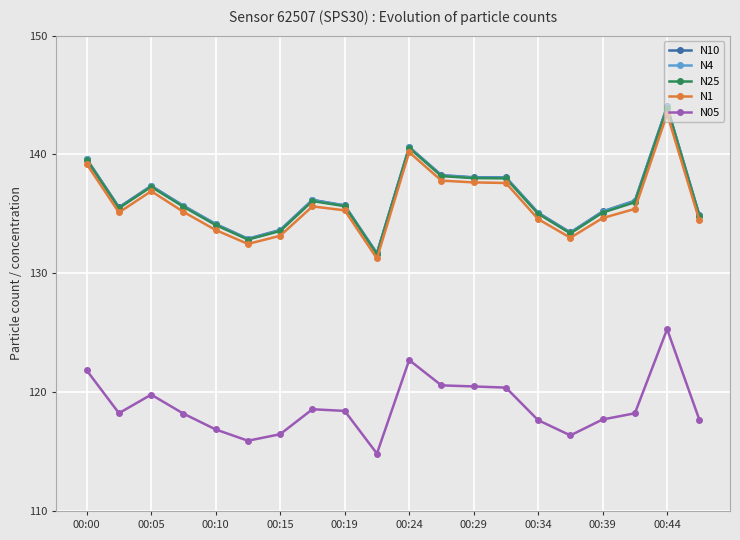

Which series has the widest spread of values?

N10